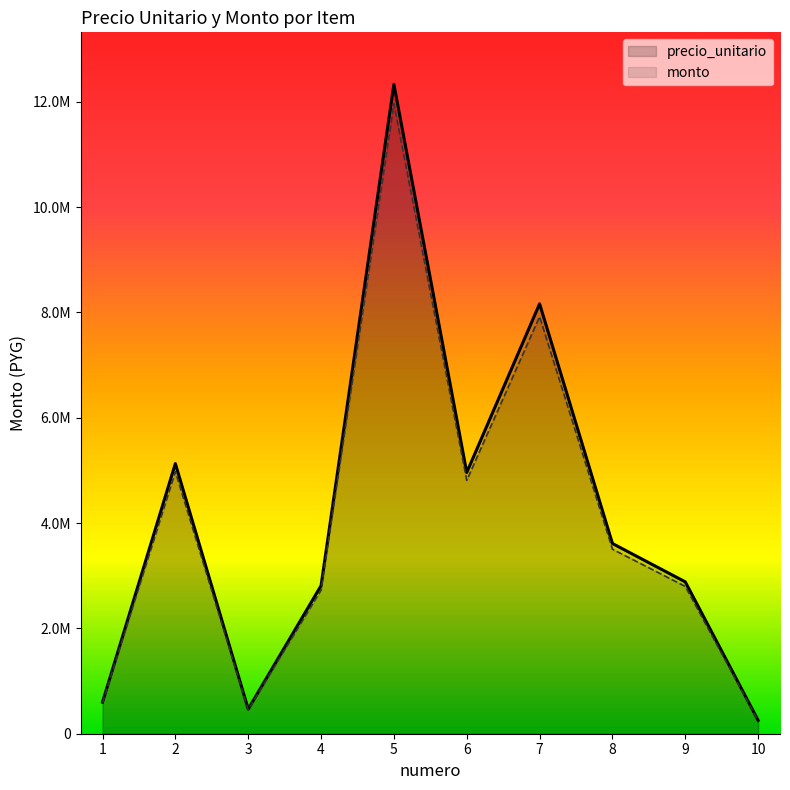

The value of monto at 5 is 5552192.1. True or false?

False